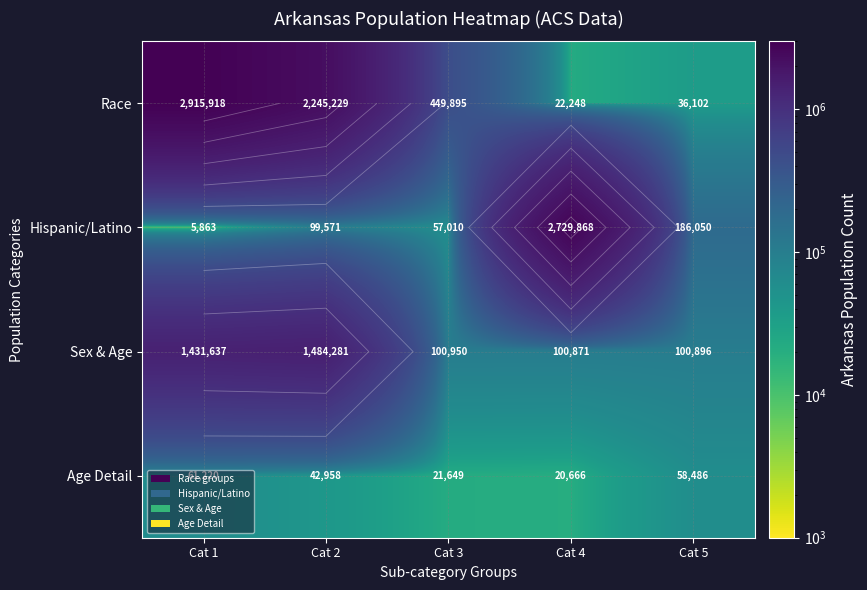

Which series has the largest total across all categories?

Race